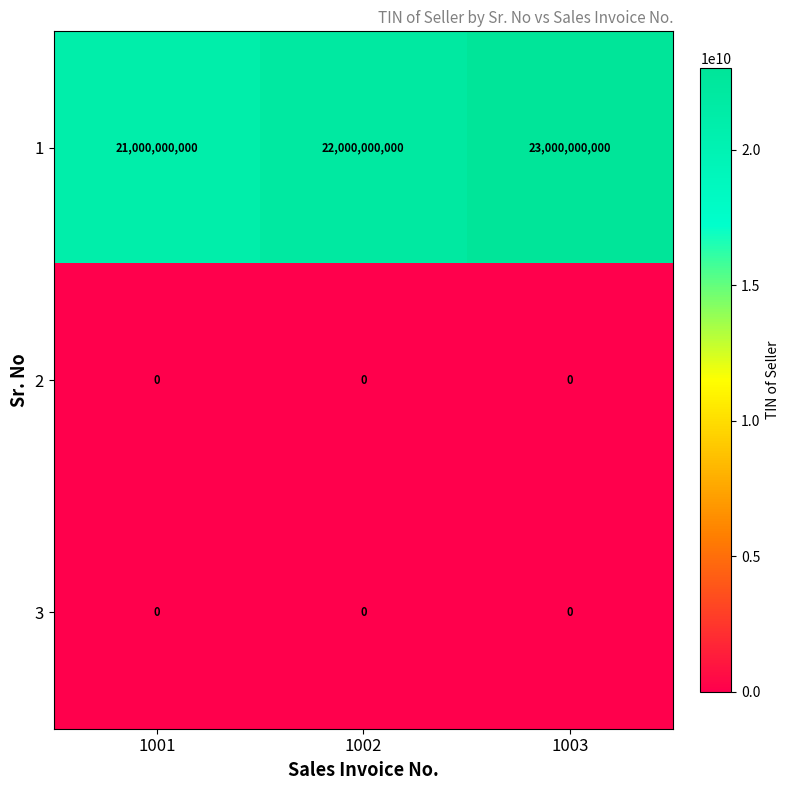

Which series has the largest range (max minus min)?

1